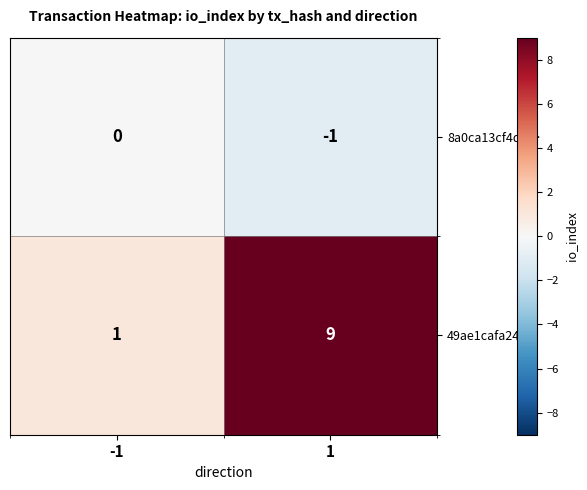

Rank the series at 1 from lowest to highest value.

8a0ca13cf4db…, 49ae1cafa245…